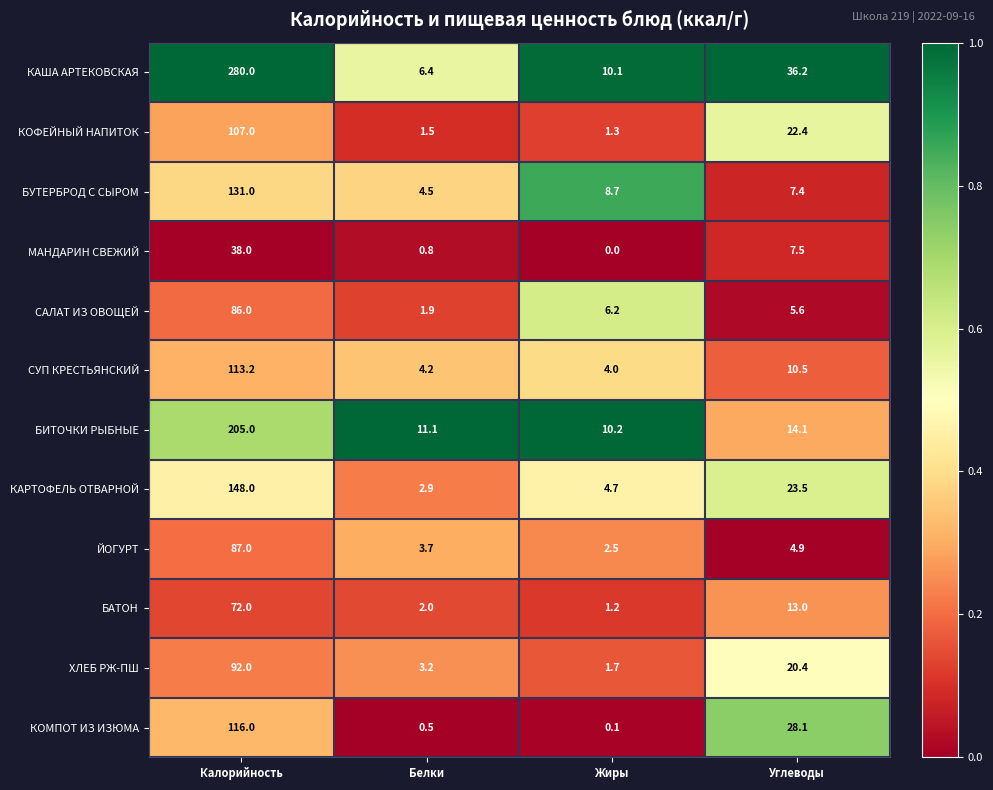

Rank the series at Углеводы from lowest to highest value.

ЙОГУРТ, САЛАТ ИЗ ОВОЩЕЙ, БУТЕРБРОД С СЫРОМ, МАНДАРИН СВЕЖИЙ, СУП КРЕСТЬЯНСКИЙ, БАТОН, БИТОЧКИ РЫБНЫЕ, ХЛЕБ РЖ-ПШ, КОФЕЙНЫЙ НАПИТОК, КАРТОФЕЛЬ ОТВАРНОЙ, КОМПОТ ИЗ ИЗЮМА, КАША АРТЕКОВСКАЯ